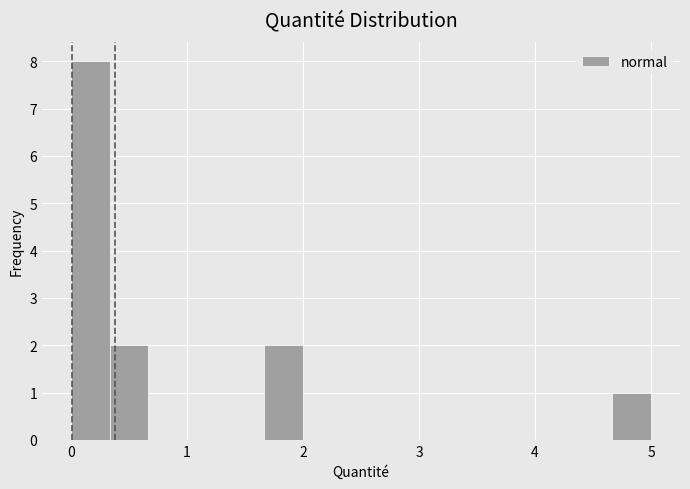

Read against the x-axis, roughly where is the centre of the tallest bar?

0.2